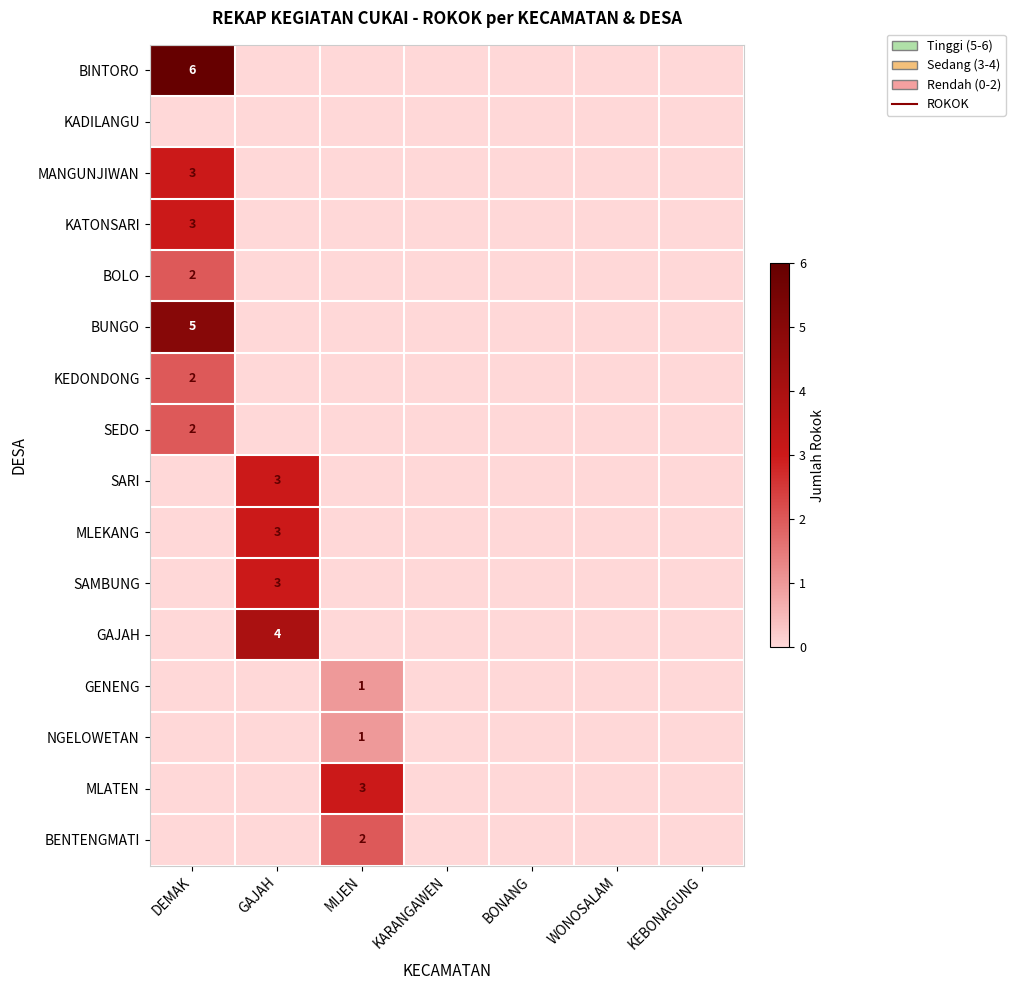

The value of BOLO at WONOSALAM is 1. True or false?

False